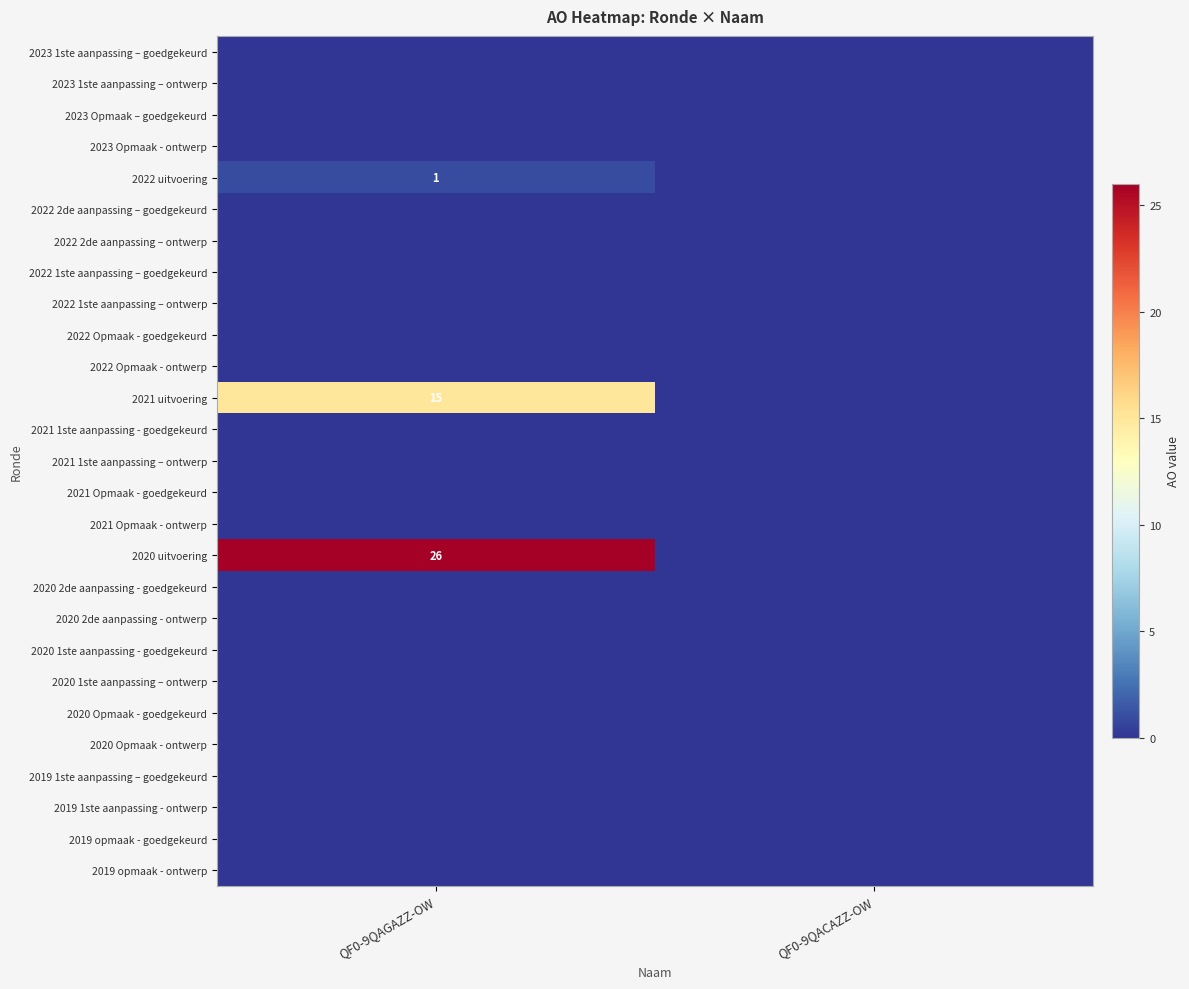

Is it true that 2021 1ste aanpassing - goedgekeurd equals 0 at QF0-9QACAZZ-OW?

True